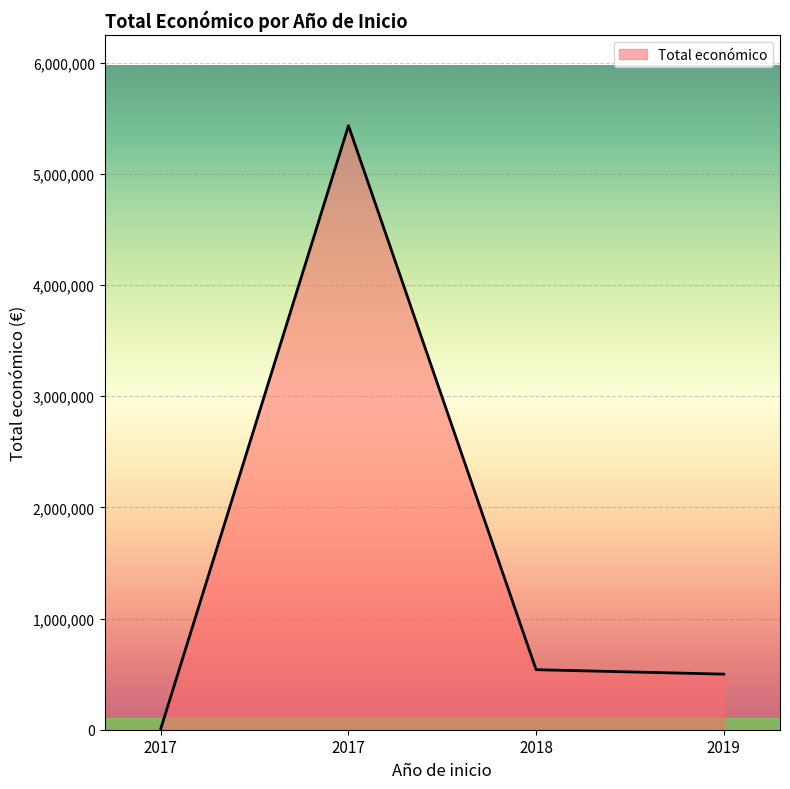

What value does the data have at 2019?

499930